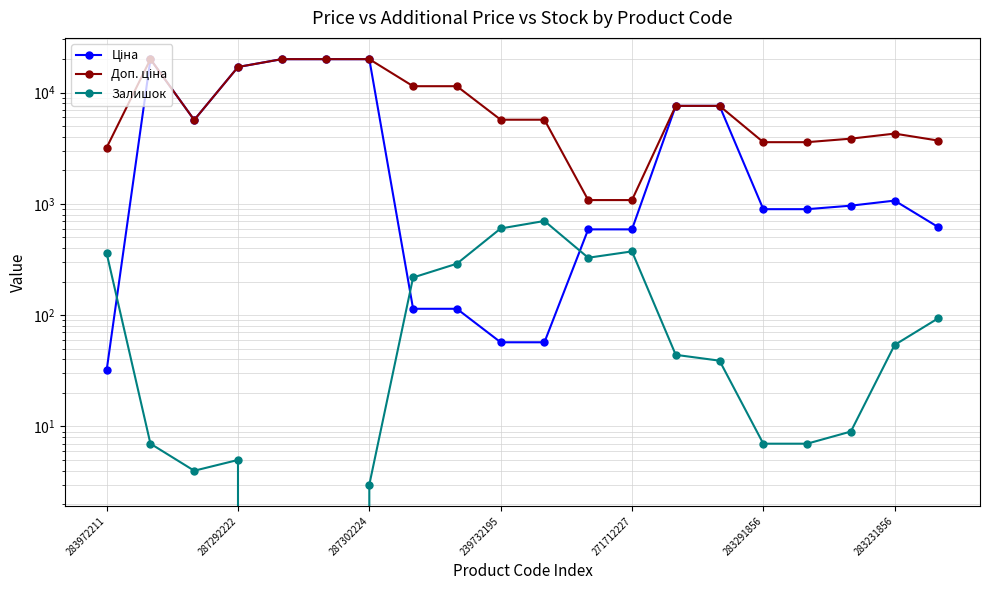

True or false: Залишок and Ціна cross at least once.

True